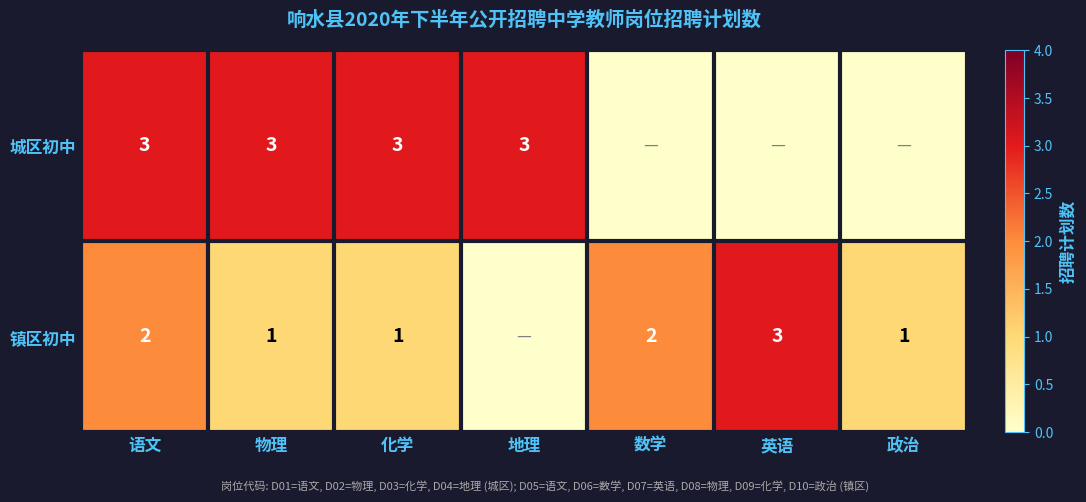

Is the value of 镇区初中 at 物理 greater than the value of 城区初中 at 地理?

No